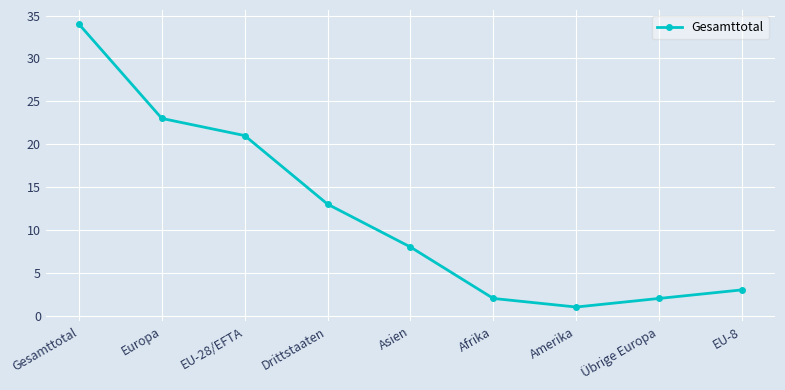

What is the value of the 8th point from the left?

2